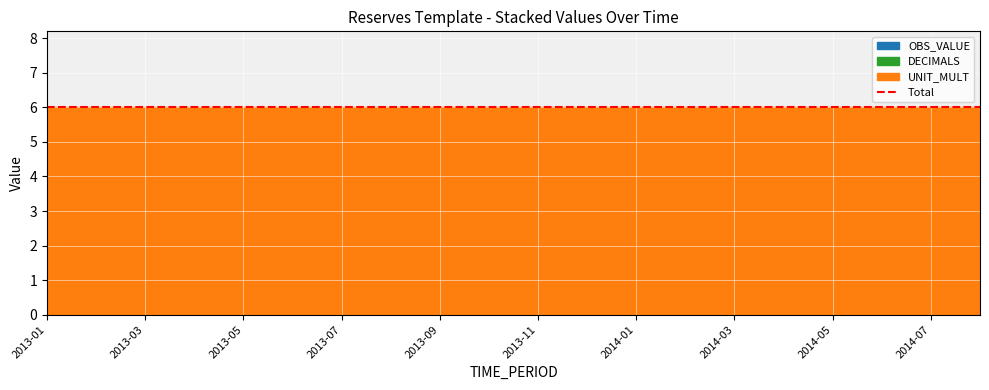

Which category has the lowest value across all series?

2013-01